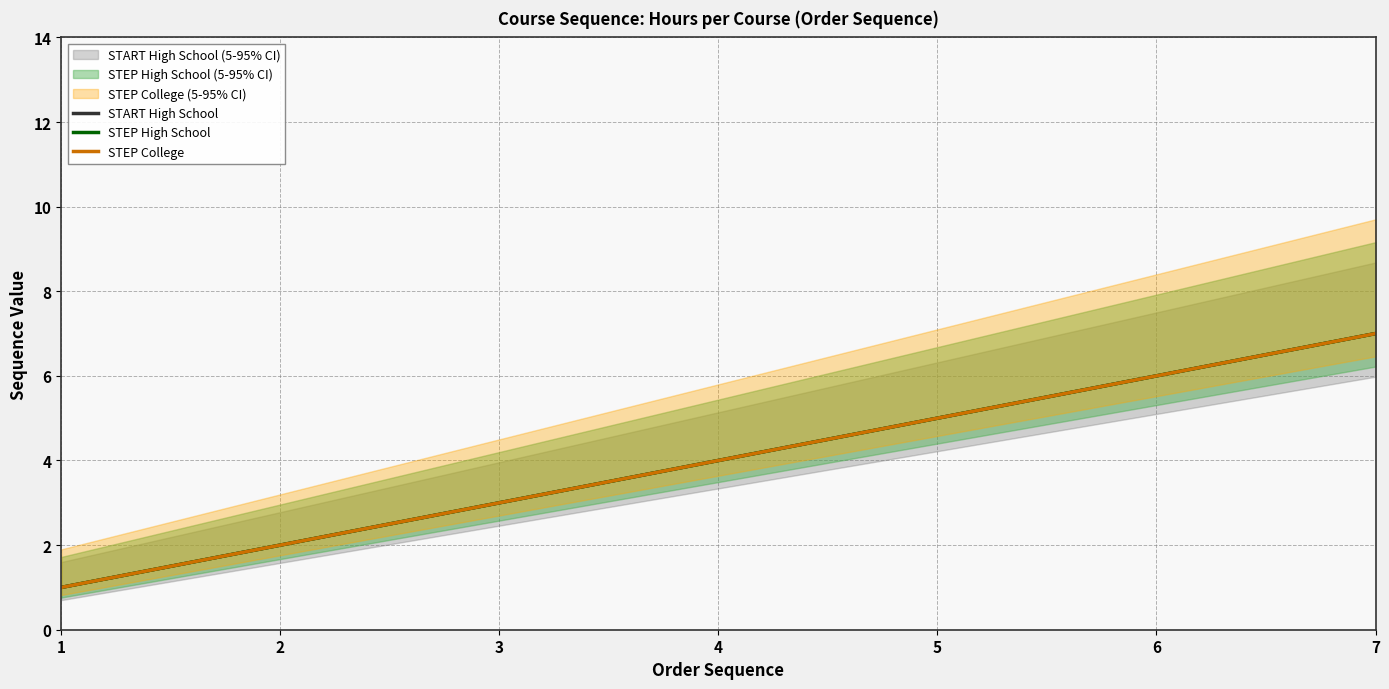

Is it true that STEP High School equals 6 at 6?

True